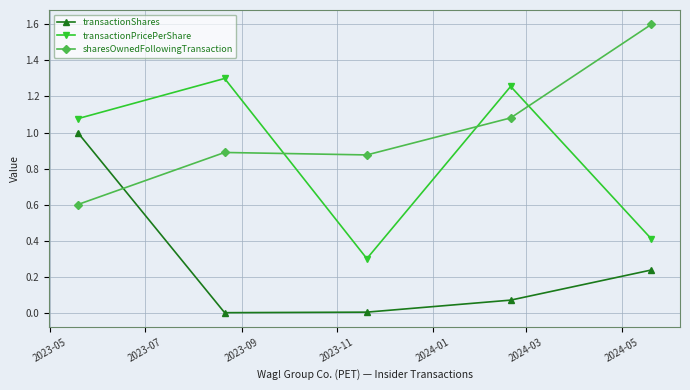

True or false: transactionShares and transactionPricePerShare intersect in this chart.

False